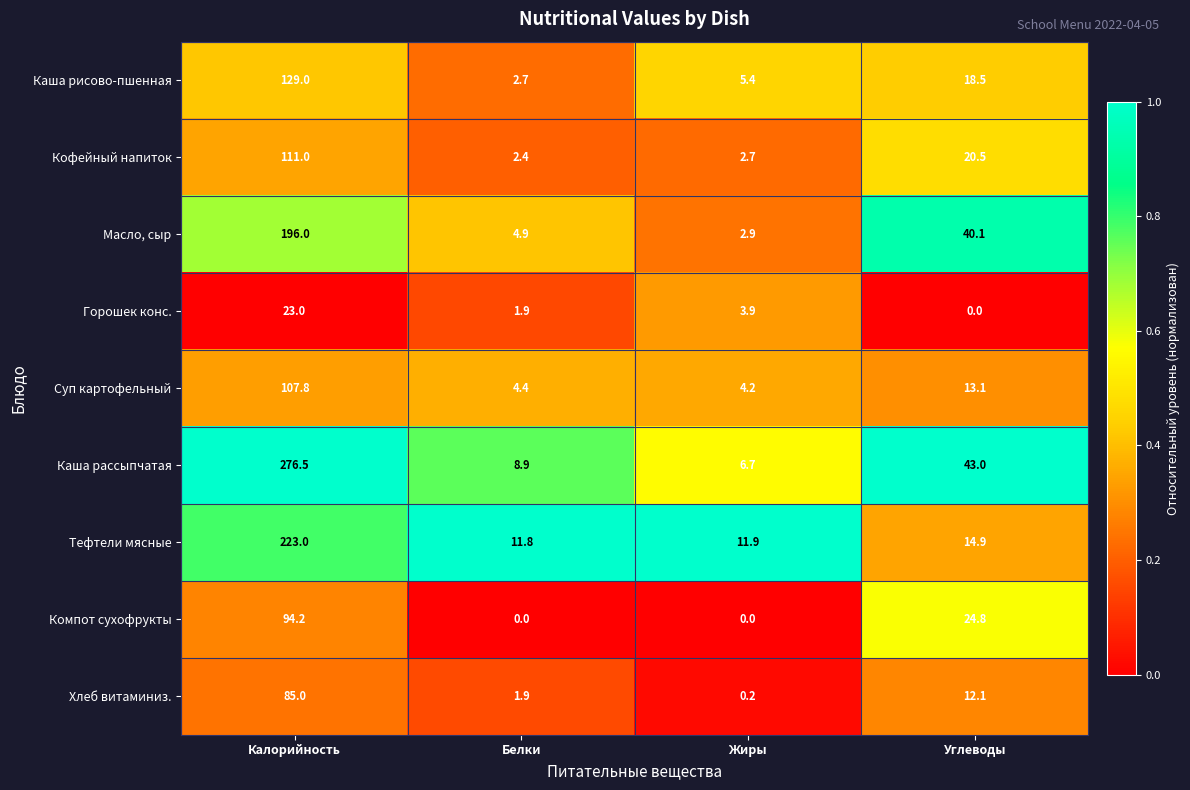

Which category has the highest value across all series?

Калорийность